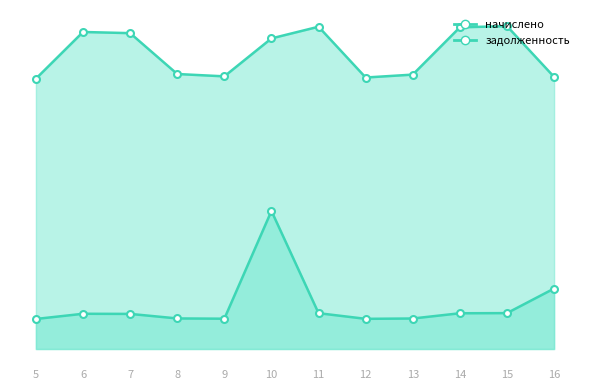

True or false: задолженность_line has a value of 277.1 at 9.

False